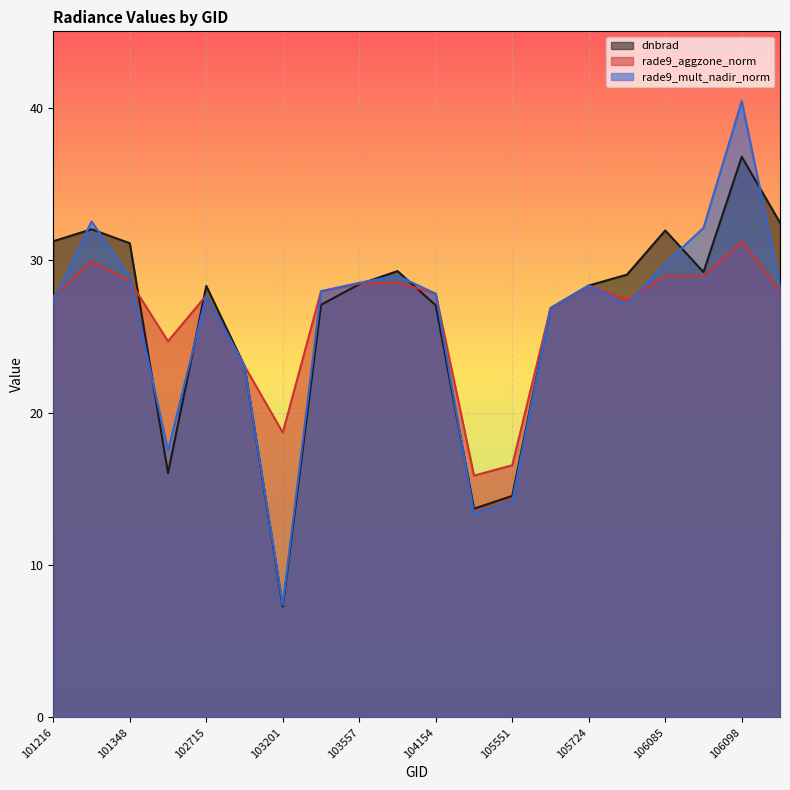

Does the chart display data point markers on the line(s)?

No